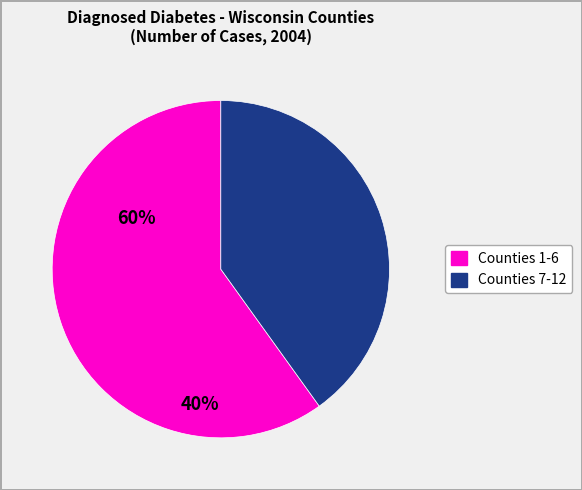

Does any single category account for the majority?

Yes